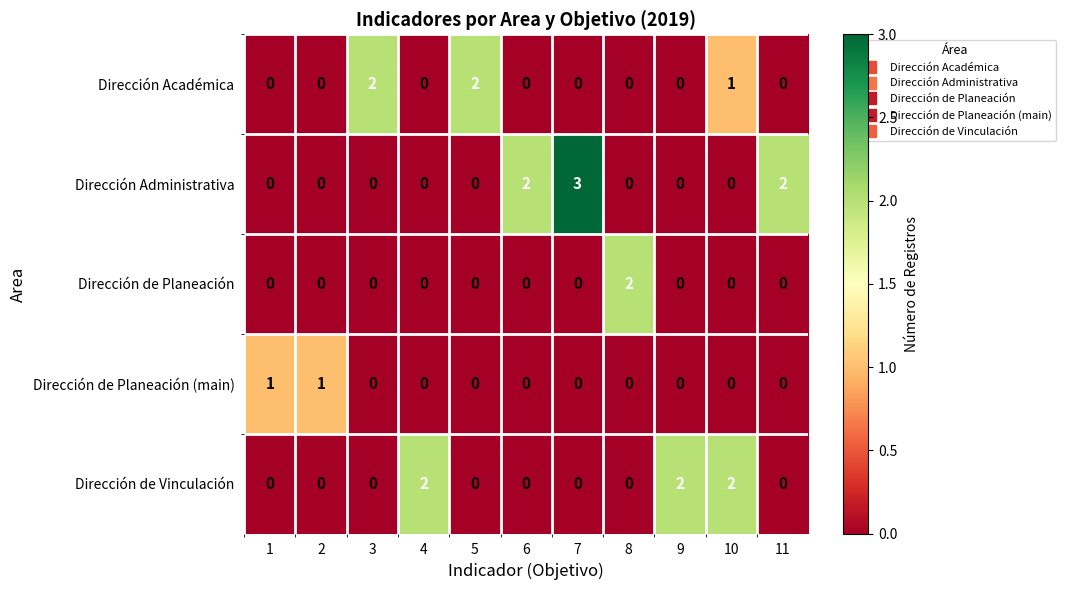

How many distinct data groups are displayed?

5